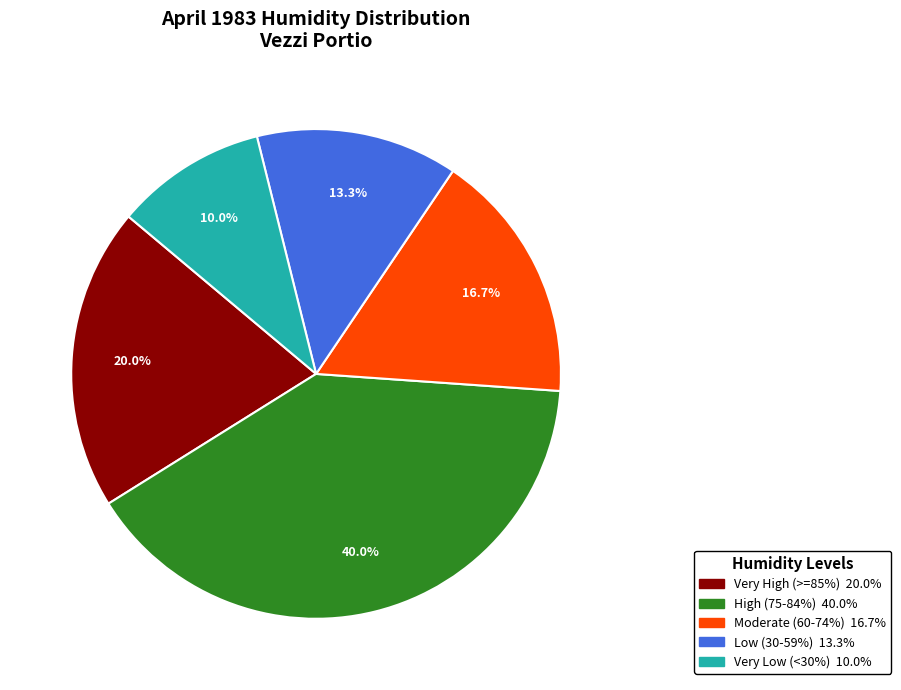

Is there a majority slice in this chart?

No